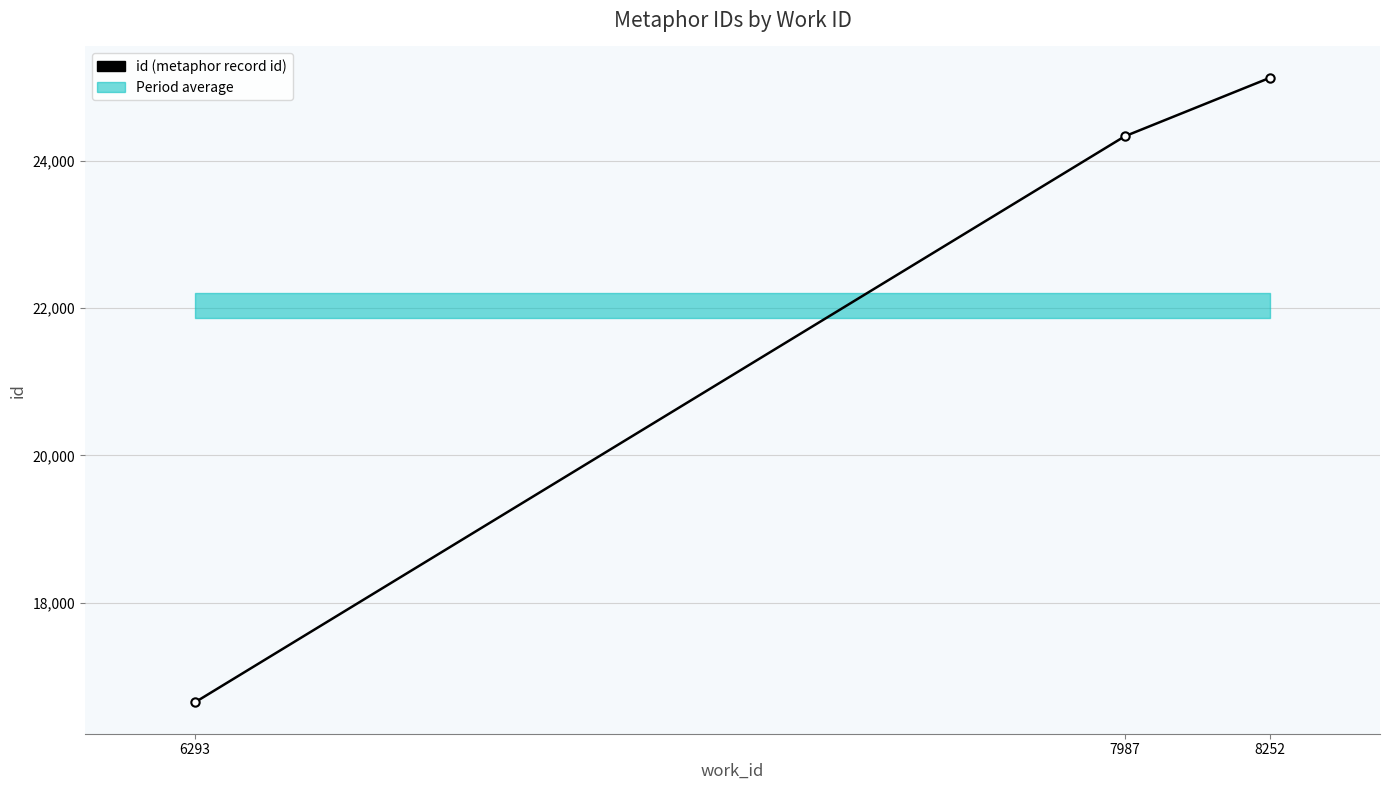

Reading left to right, transcribe all the data shown in this chart.

16644	24331	25127